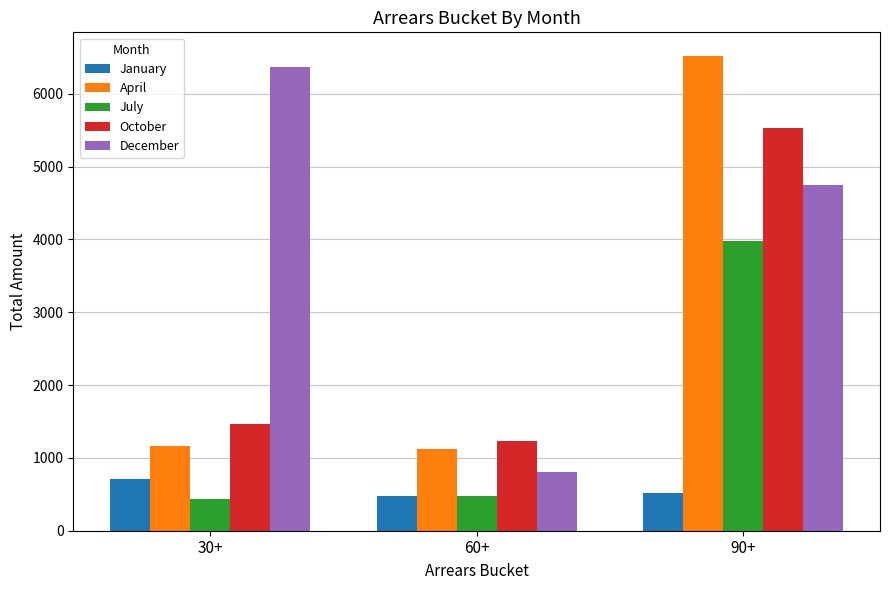

What is the maximum value shown in the chart?

6517.9